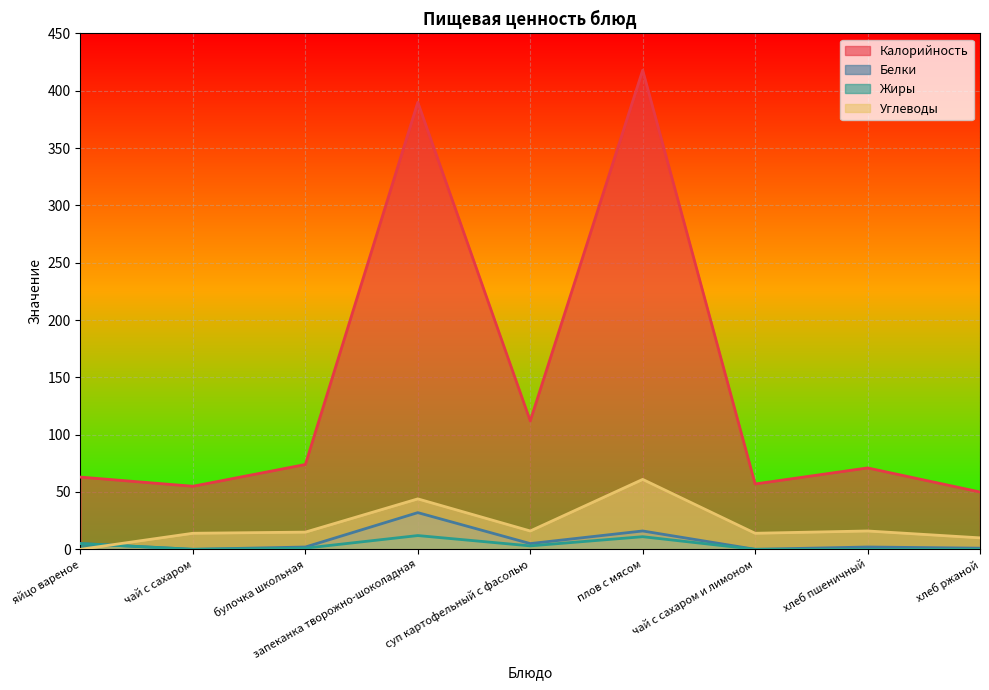

Is the value of Жиры at чай с сахаром greater than the value of Углеводы at запеканка творожно-шоколадная?

No